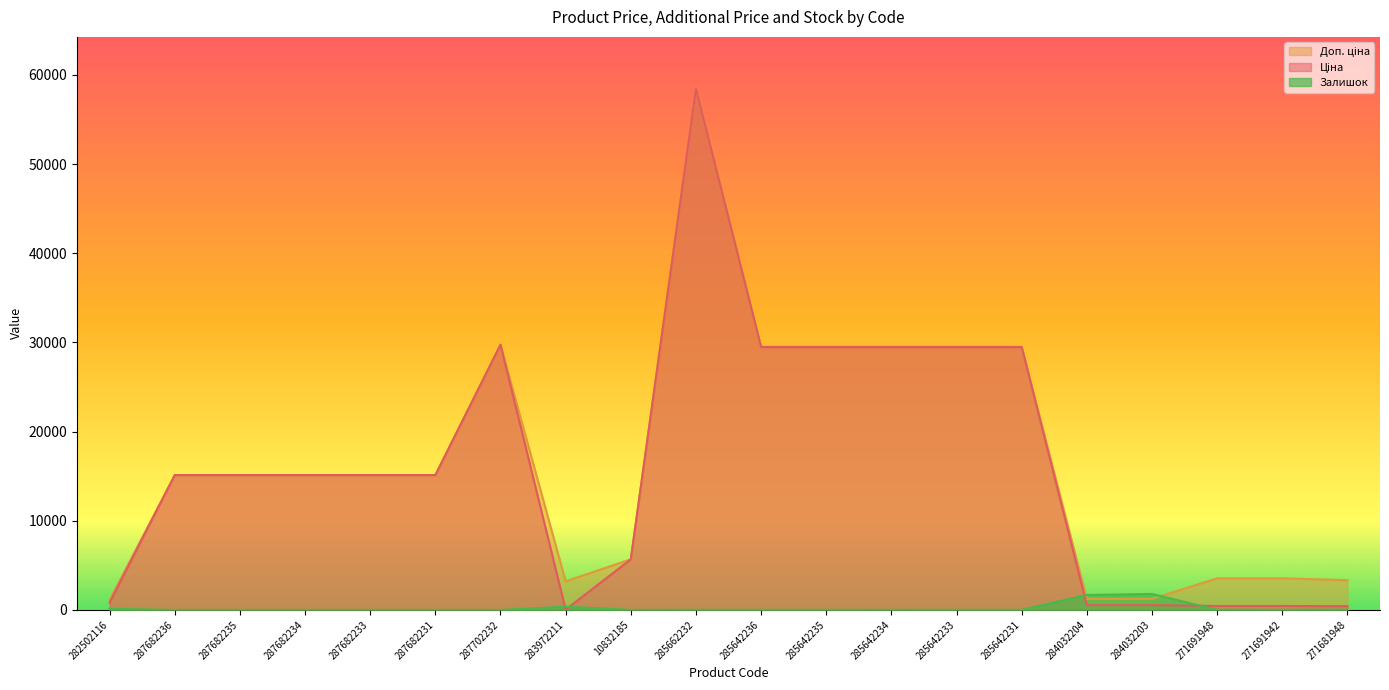

How many interior local valleys does the Залишок series have?

4